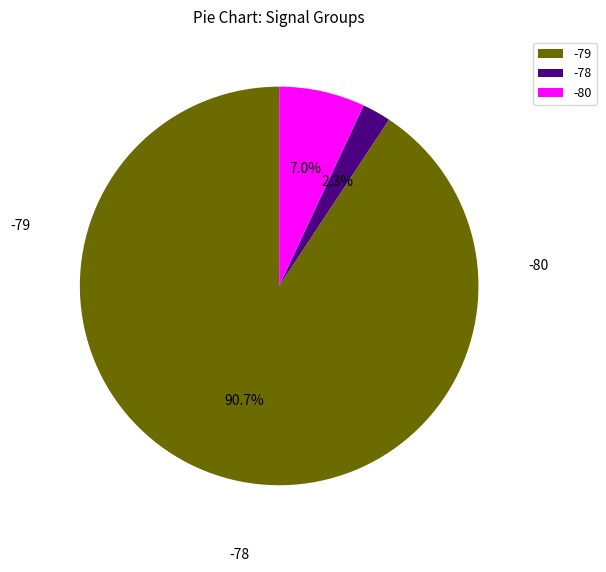

Do -80 and -78 together represent more than half of the pie?

No